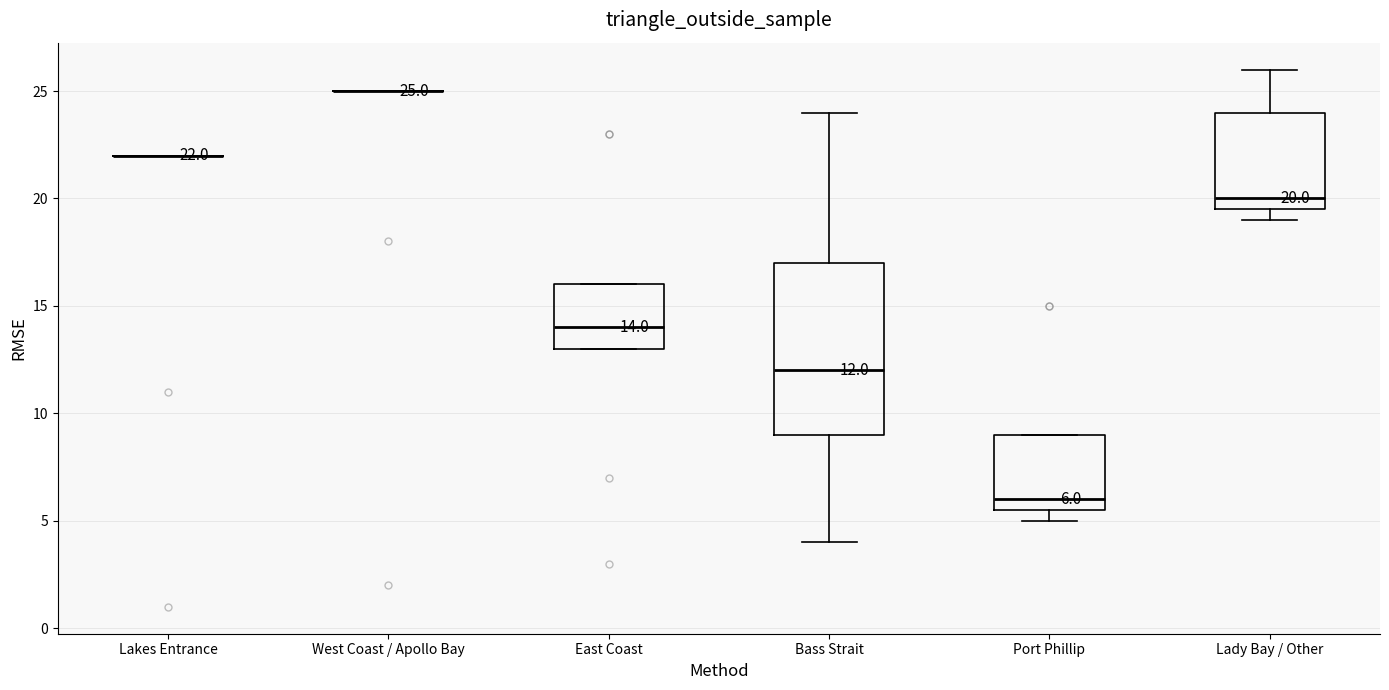

Which box is the tallest, from its lower edge to its upper edge?

Bass Strait